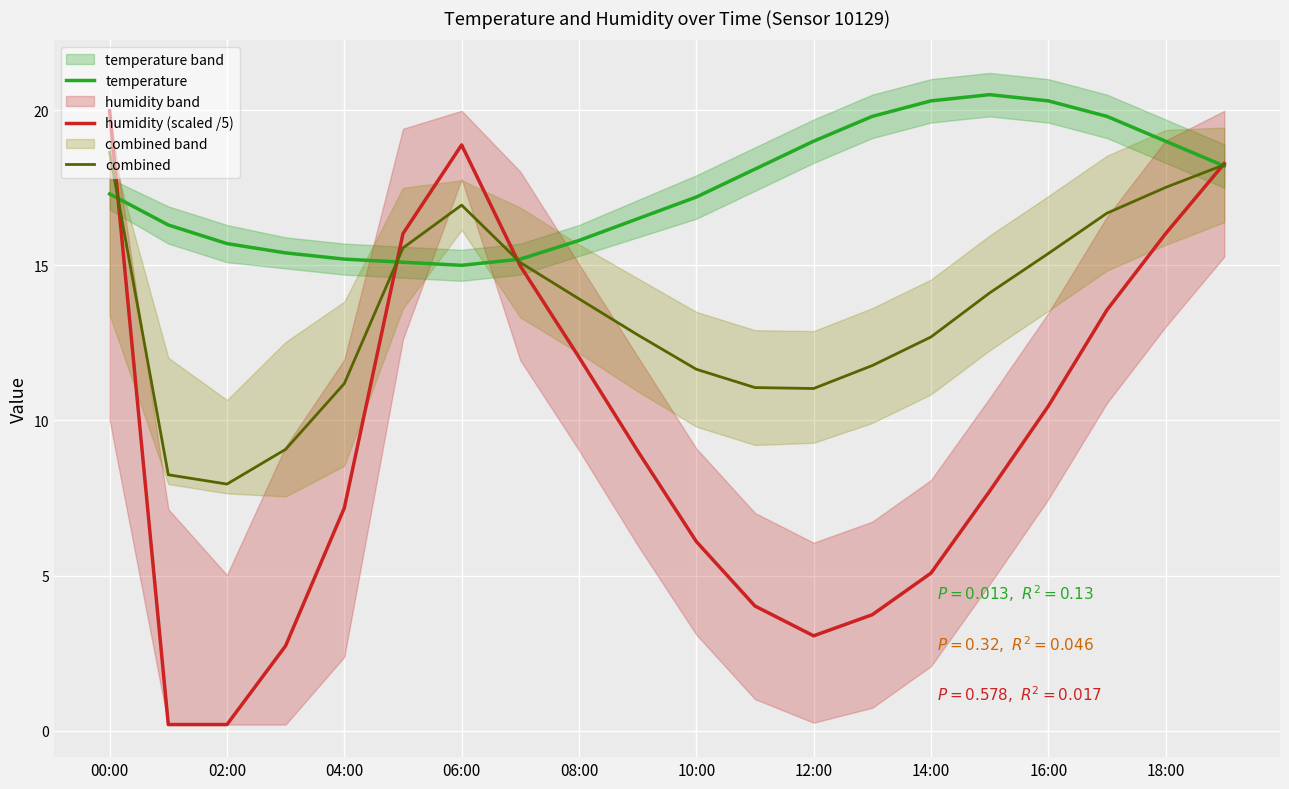

Is it true that temperature equals 20.5 at 15?

True